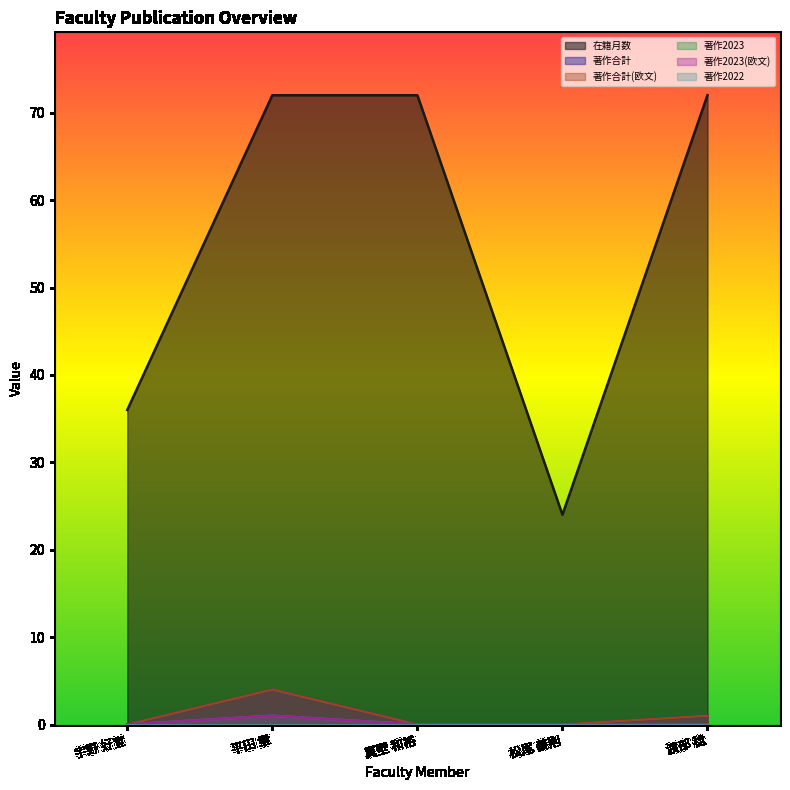

True or false: 著作2023 has a value of 0 at 渡部 稔.

True